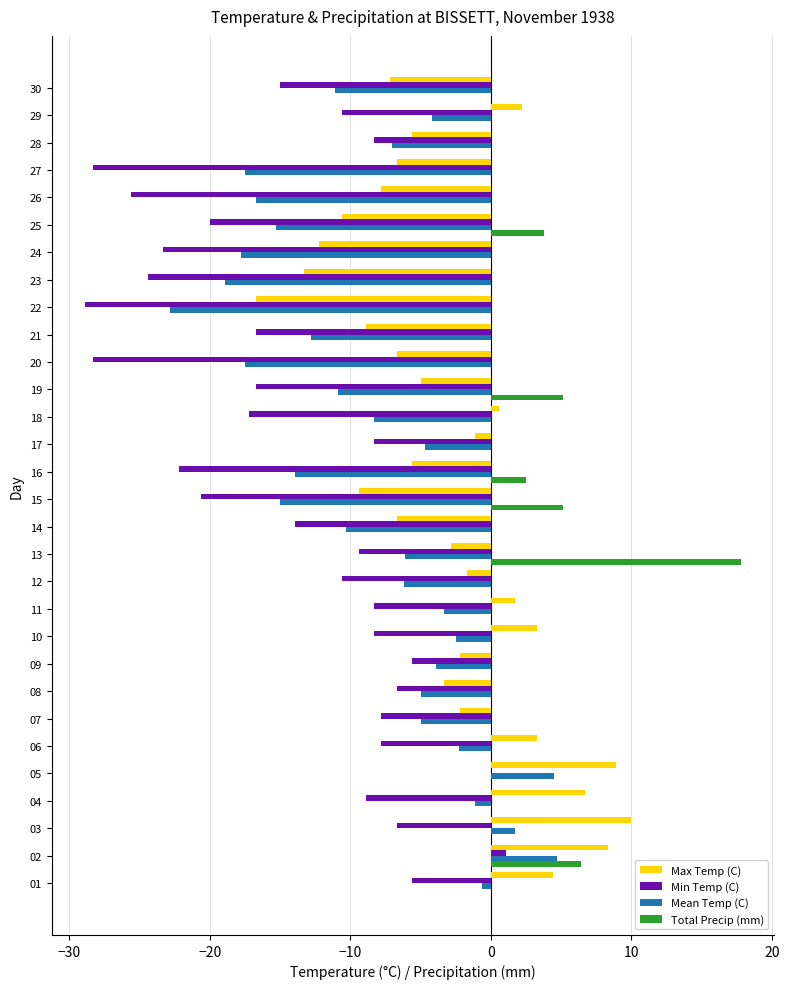

What is the sum of the Min Temp (C) values at 23 and 02?

-23.3